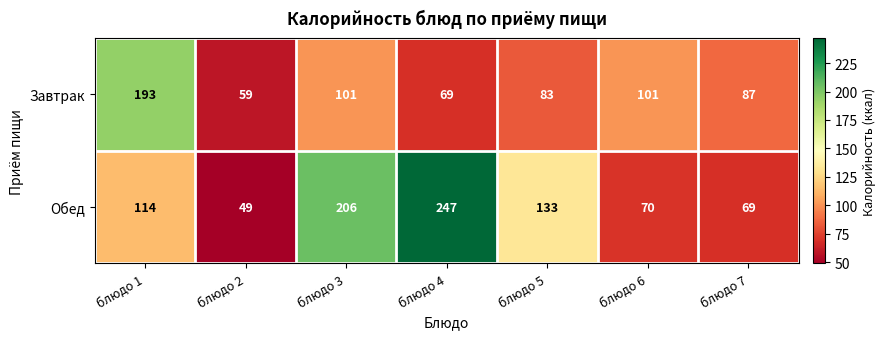

At which category is the sum across all series the highest?

блюдо 4